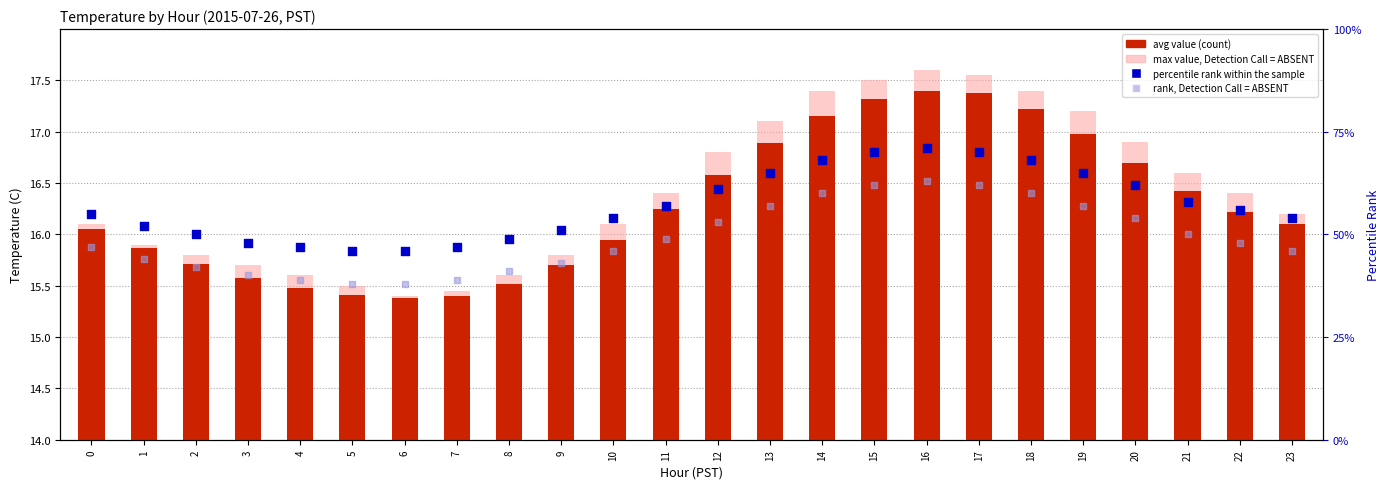

Which series has the largest total across all categories?

percentile rank within the sample